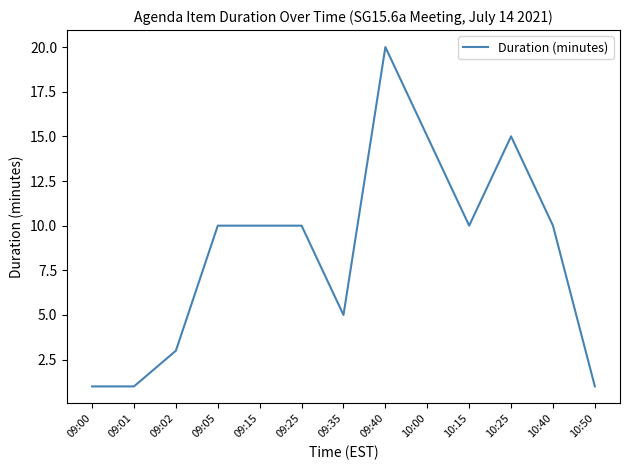

At which category does the chart reach its peak across all series?

09:40